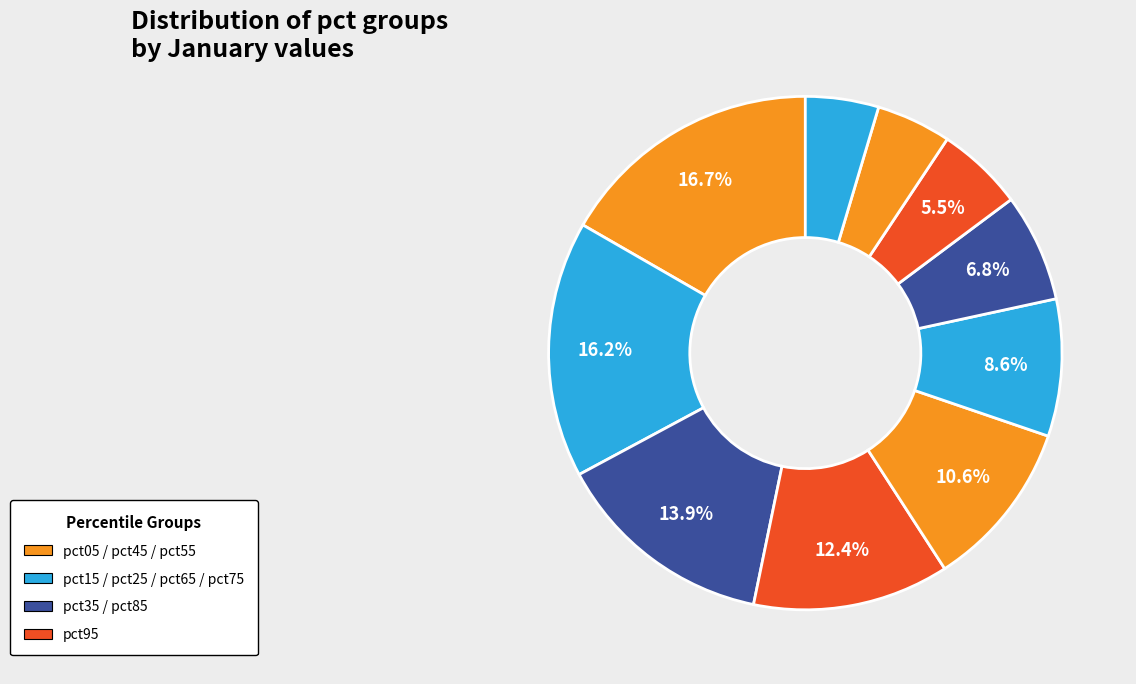

How many slices are in this pie chart?

10